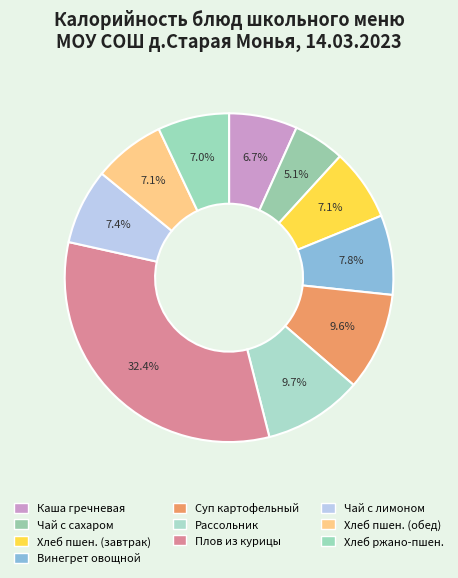

How many segments does this pie chart have?

10